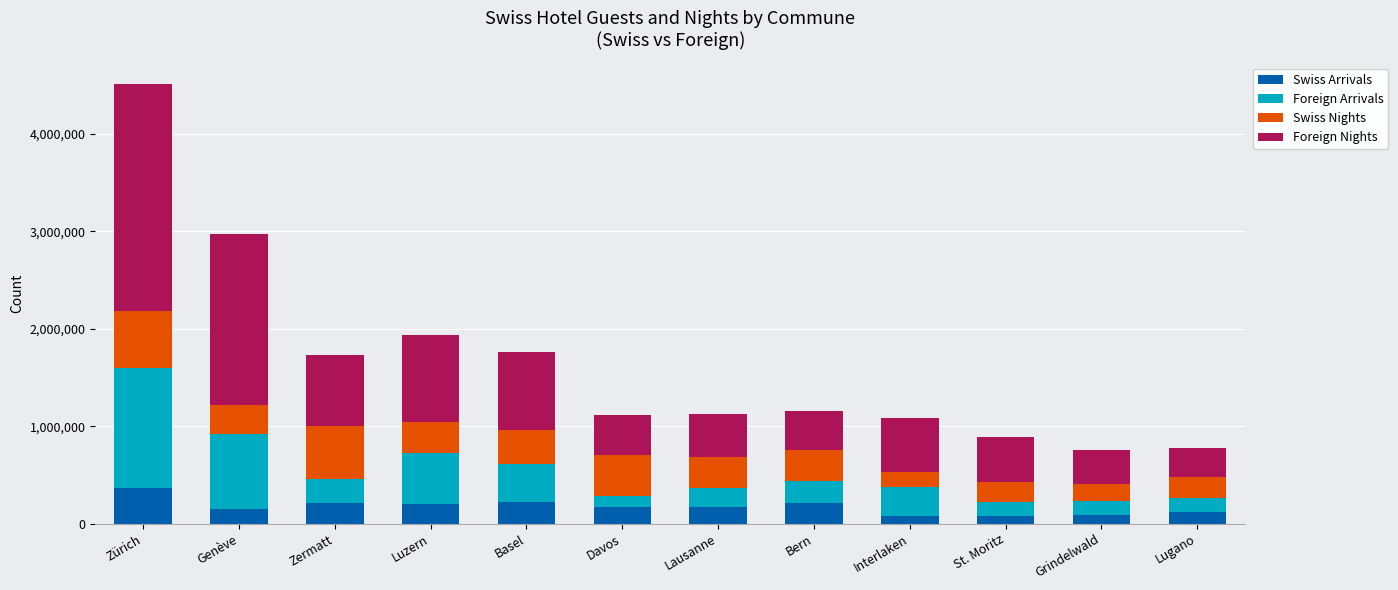

What is the total value across all series at Luzern?

1940672